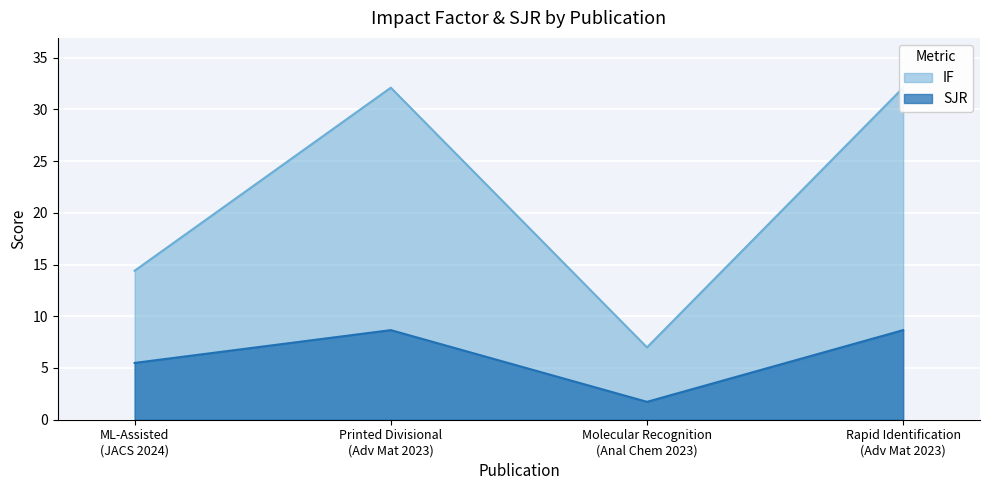

Reading left to right, list all the values displayed in this chart.

IF: 14.4	32.1	7.0	32.1
SJR: 5.5	8.7	1.7	8.7